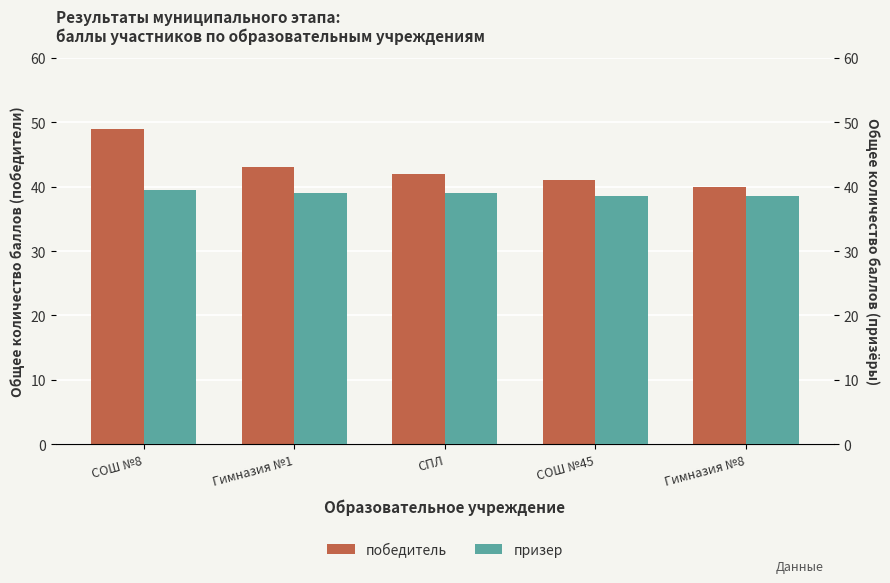

Is it true that победитель equals 42.0 at СПЛ?

True